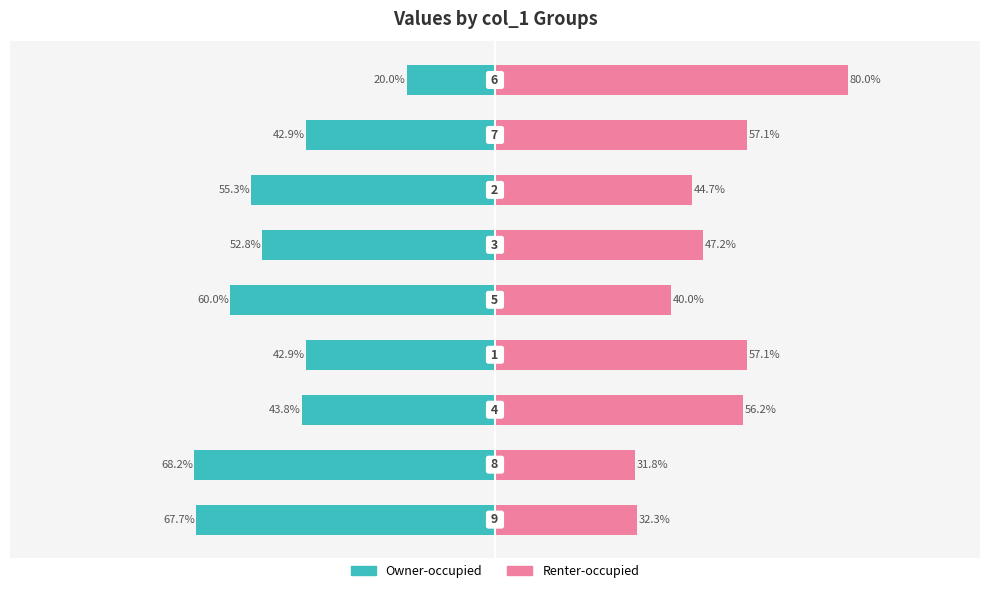

Is it true that Renter-occupied equals 43.3 at −100?

False